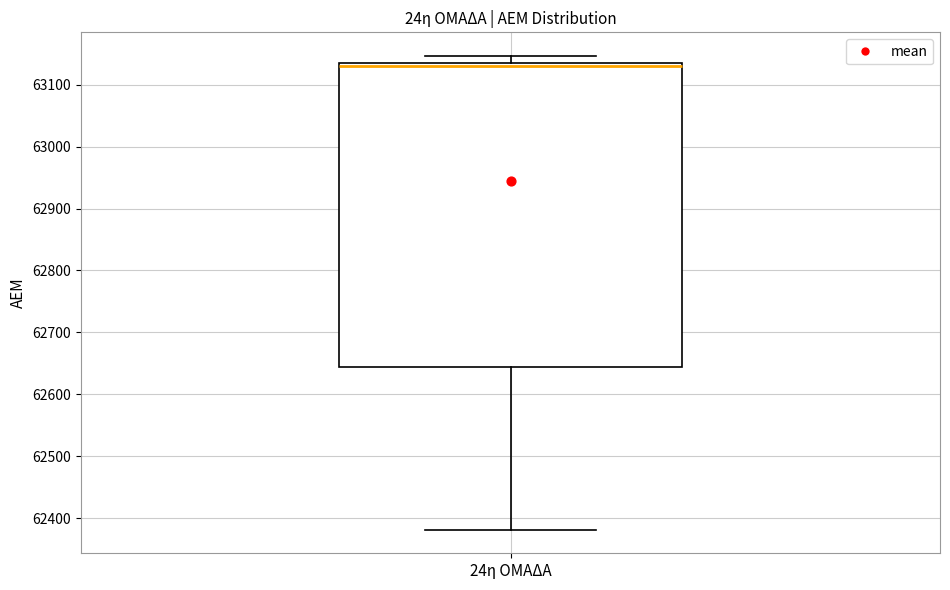

Read this box plot against the y-axis: the position of the median line, the range covered by the box, and the ends of both whiskers. The values are not printed on the chart, so give them approximately, as read against the axis.

median 63130 (just below the box's upper edge), box 62640 to 63130, whiskers 62380 to 63150